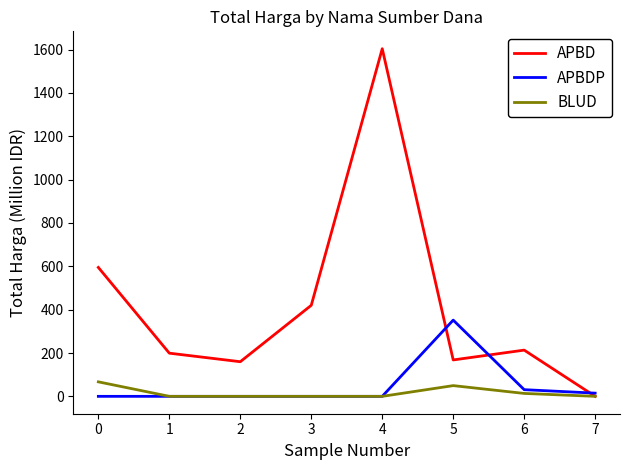

Reading right to left, transcribe all the data shown in this chart.

APBD: 0.0	213.3	168.0	1604.2	420.1	159.8	199.2	594.8
APBDP: 14.8	30.8	351.8	0.0	0.0	0.0	0.0	0.0
BLUD: 0.0	13.4	49.5	0.0	0.0	0.0	0.0	66.9